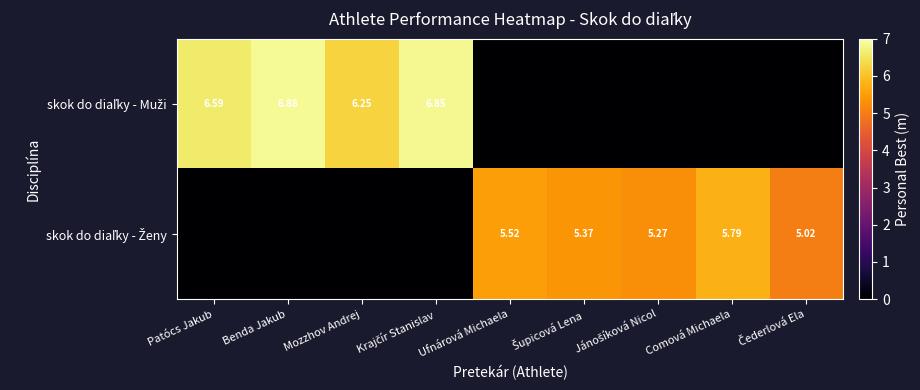

List the series in order of their overall mean, highest first.

skok do diaľky - Ženy, skok do diaľky - Muži